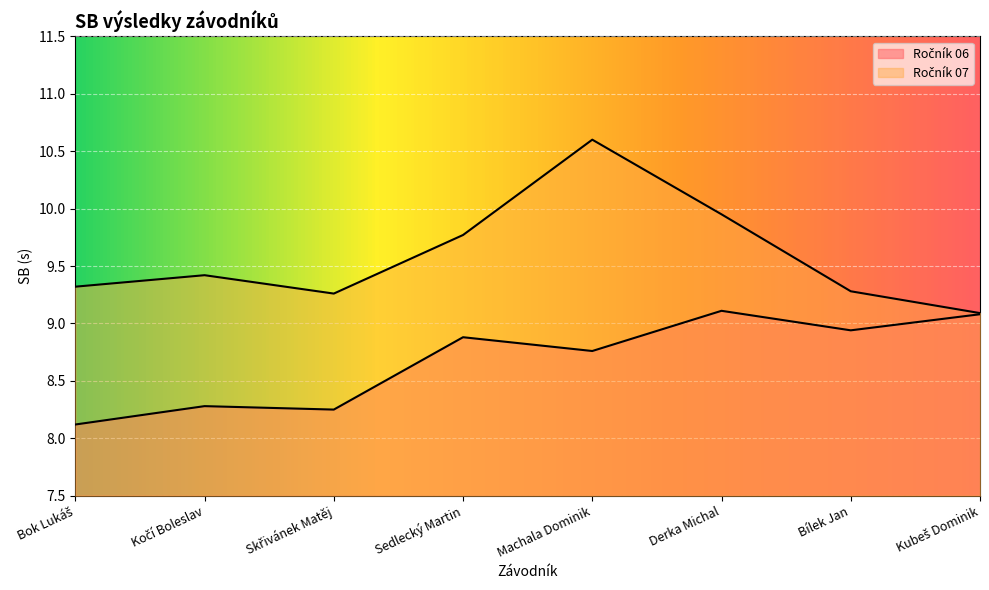

Read the Ročník 07 value at Bílek Jan.

9.3